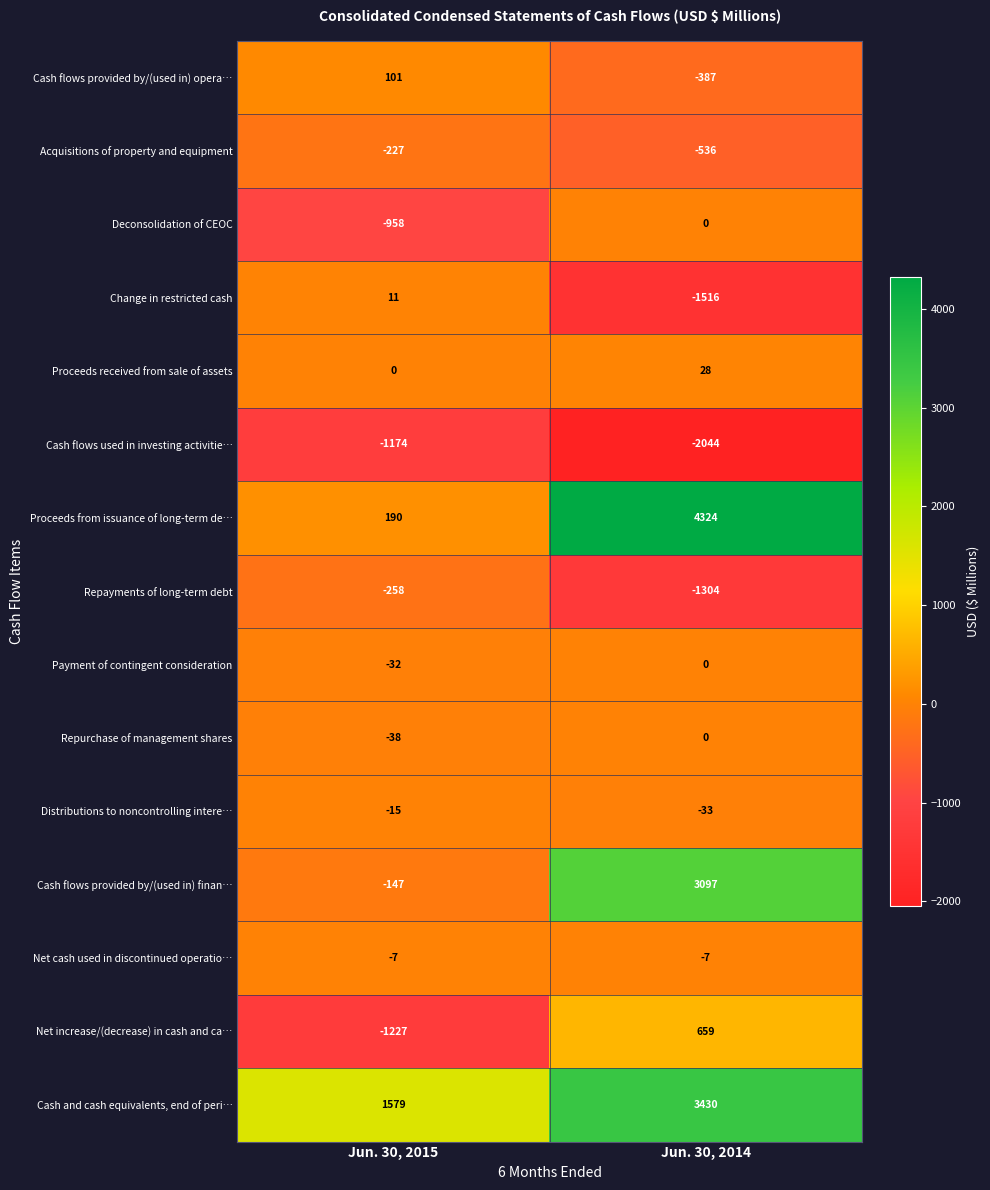

At which label is Payment of contingent consideration closest to -16?

Jun. 30, 2015